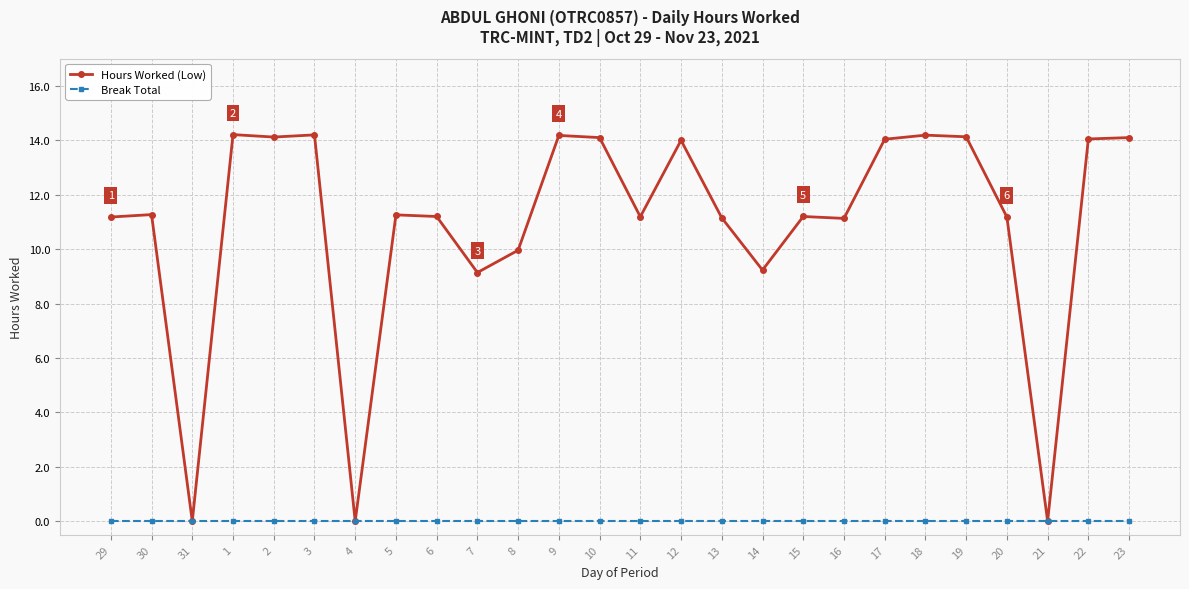

What position from the right is 9?

15